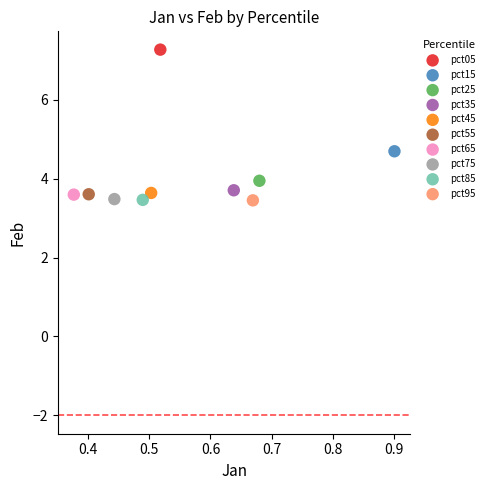

What are all the series names shown in the legend?

pct05, pct15, pct25, pct35, pct45, pct55, pct65, pct75, pct85, pct95